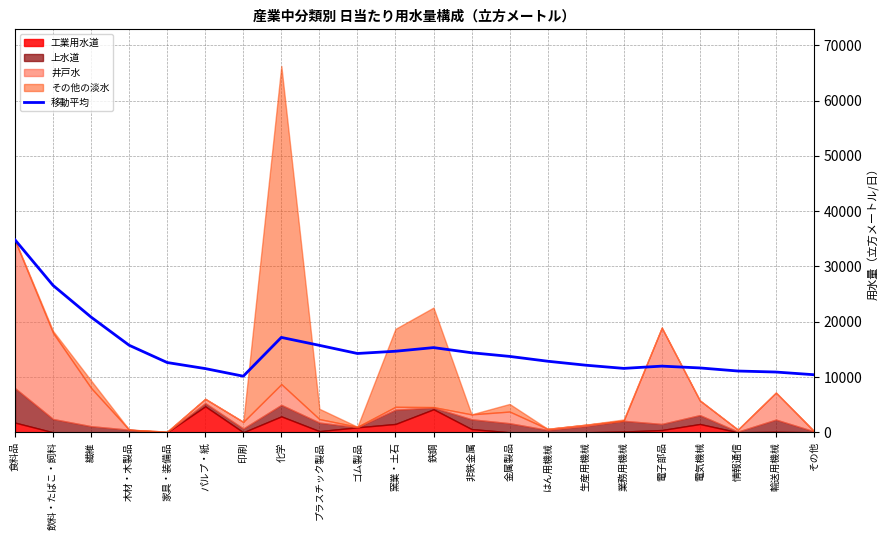

Where is the first local minimum?

印刷